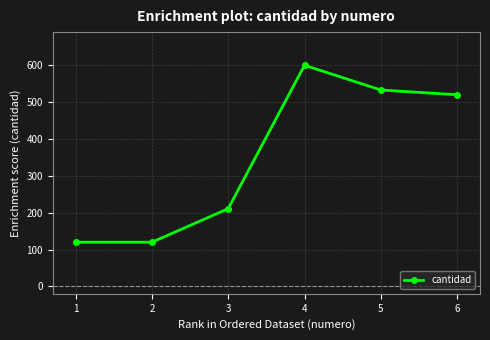

How many values are below 520?

3